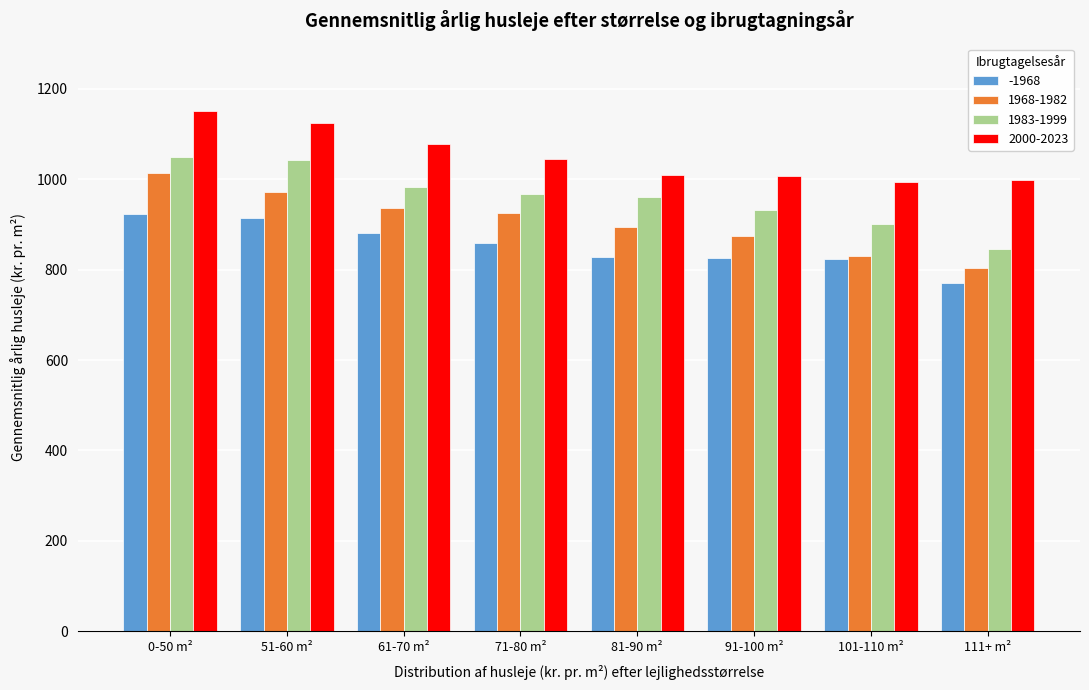

What is the difference between the 2000-2023 values at 111+ m² and 0-50 m²?

152